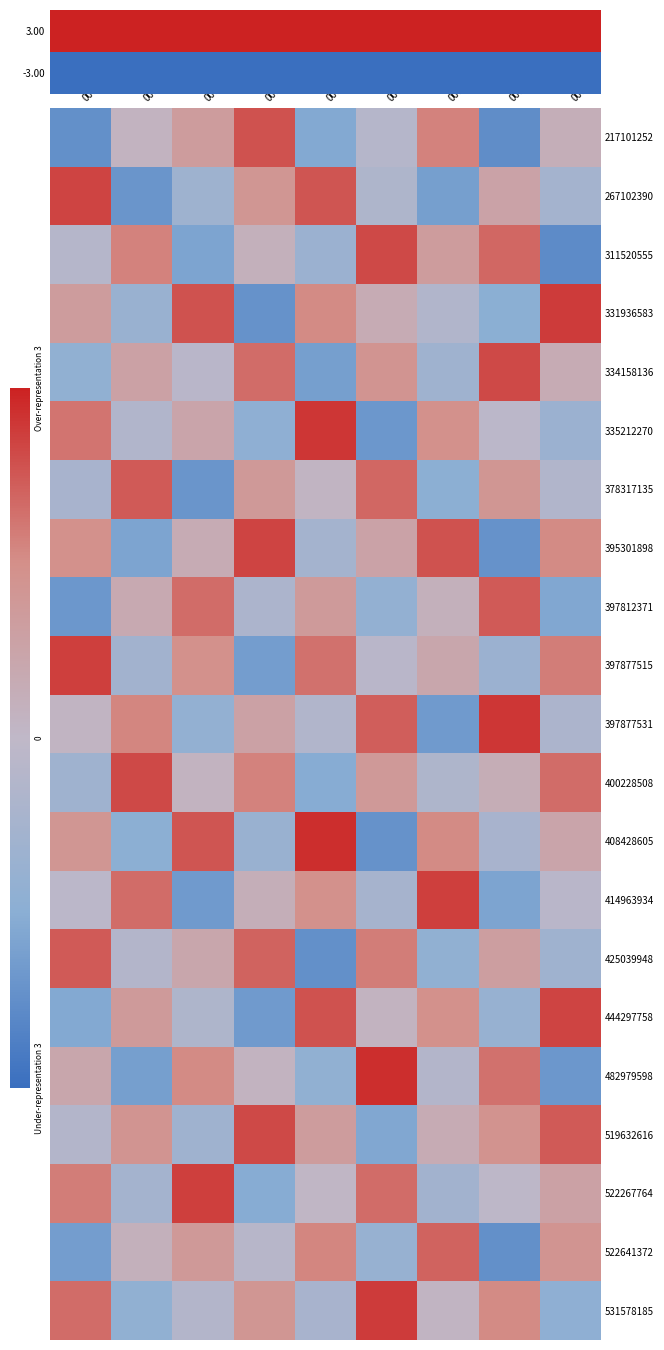

At 00016, list the series in order from smallest to largest.

-3.00, 425039948, 334158136, 400228508, 482979598, 311520555, 395301898, 531578185, 397877531, 522267764, 378317135, 519632616, 397812371, 414963934, 331936583, 522641372, 397877515, 444297758, 335212270, 408428605, 3.00